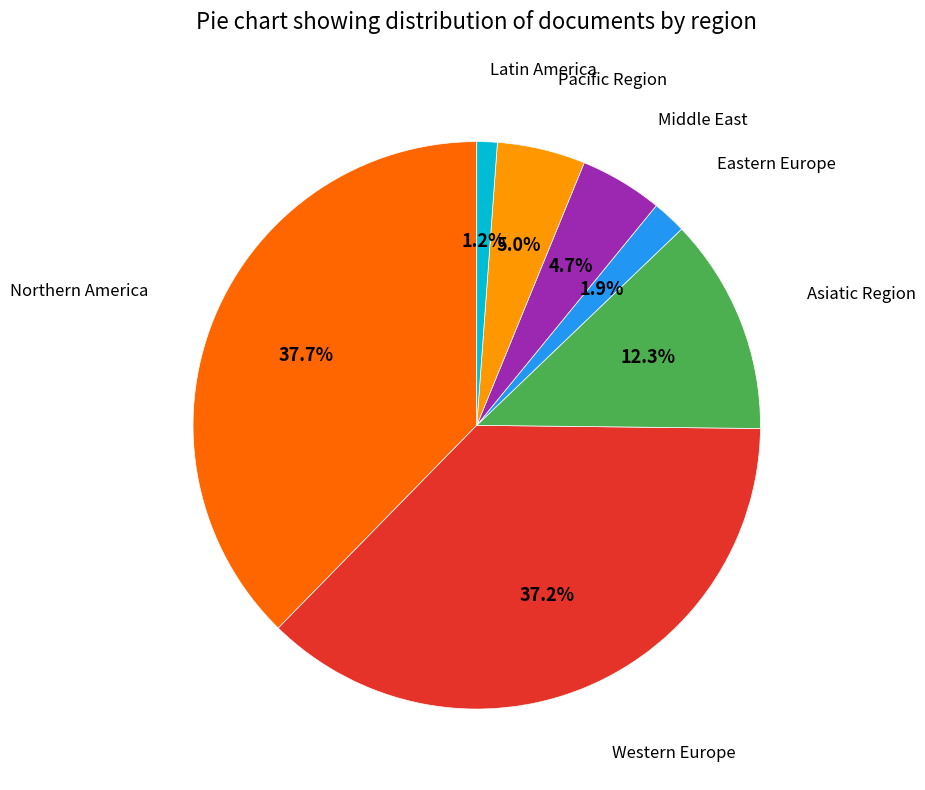

What is the ratio of the value at Northern America to the value at Pacific Region?

7.5